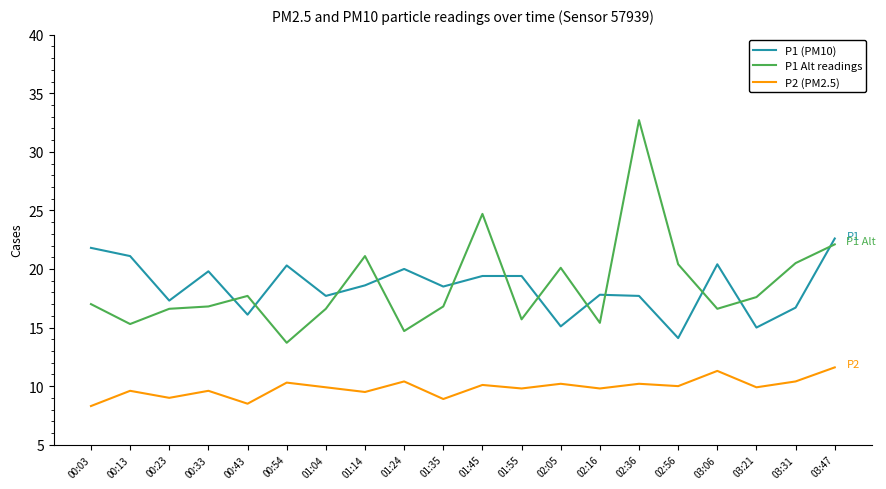

What is the spread (max minus min) of values at 00:54?

10.0